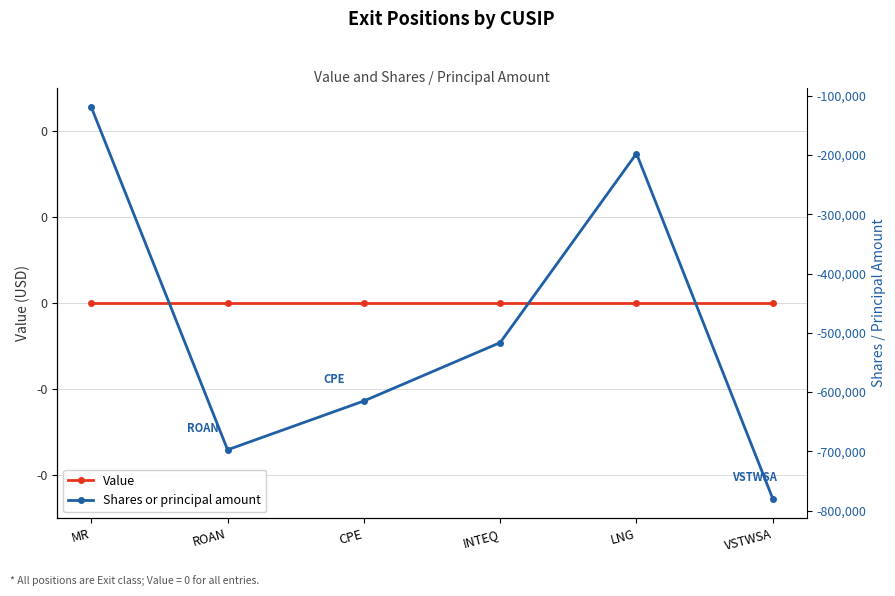

Where does the Shares or principal amount series first go above -516435?

MR